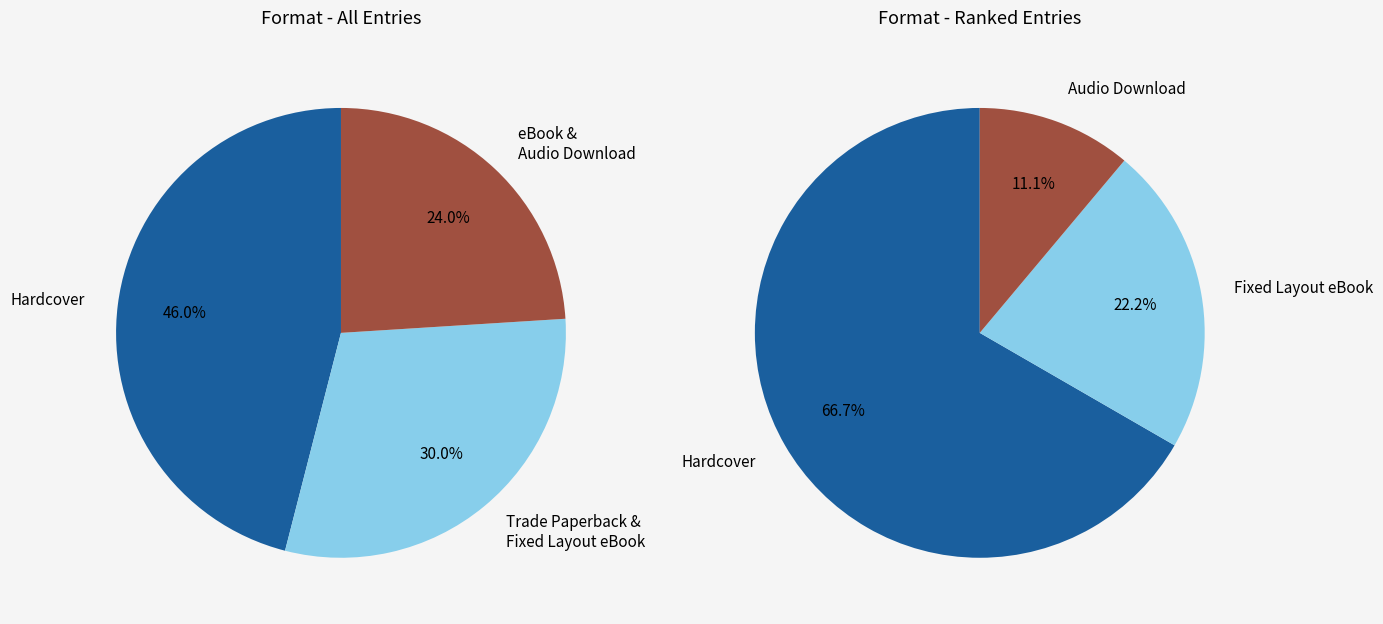

To the nearest percent, what is the difference between the Fixed Layout eBook and Trade Paperback slice percentages?

6%